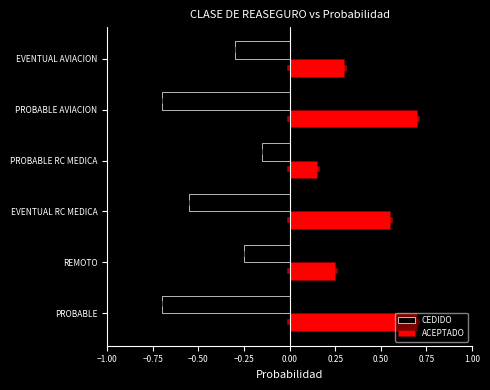

What is the sum of the CEDIDO values at EVENTUAL AVIACION and PROBABLE RC MEDICA?

-0.4